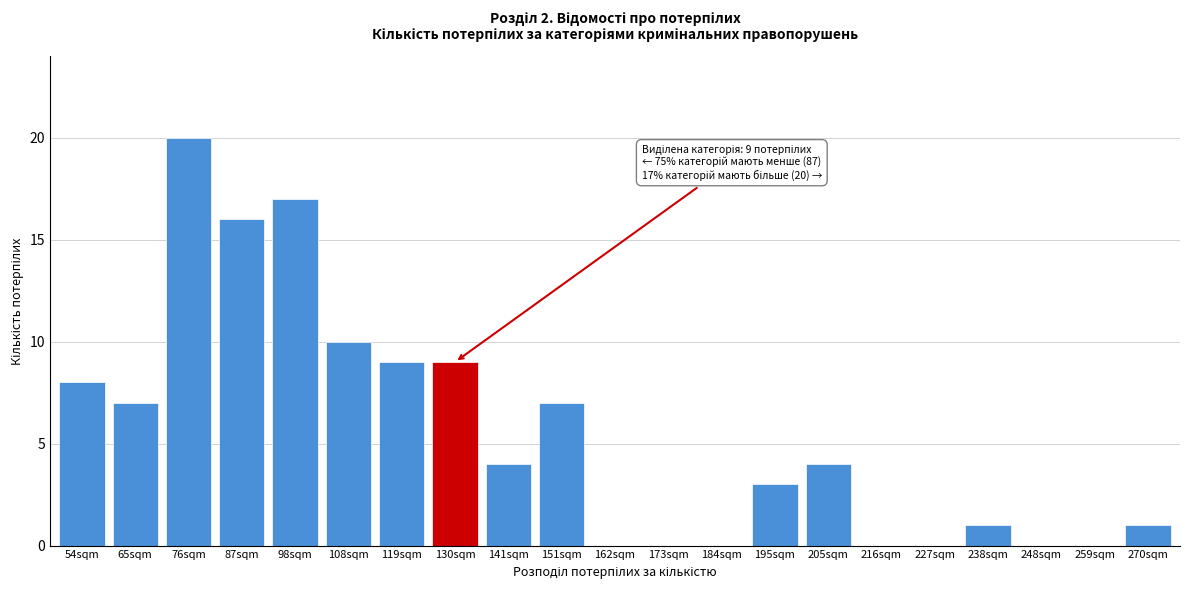

Reading right to left, extract all data points from this chart.

270sqm=1	259sqm=0	248sqm=0	238sqm=1	227sqm=0	216sqm=0	205sqm=4	195sqm=3	184sqm=0	173sqm=0	162sqm=0	151sqm=7	141sqm=4	130sqm=9	119sqm=9	108sqm=10	98sqm=17	87sqm=16	76sqm=20	65sqm=7	54sqm=8